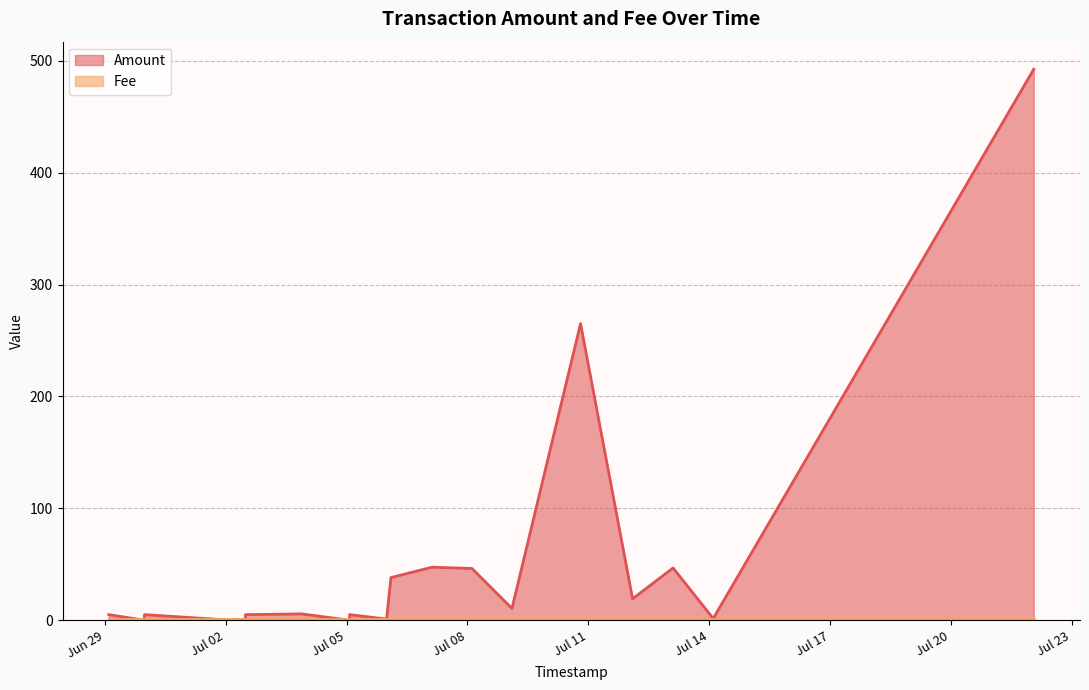

At 2016-07-05 23:49:45, list the series in order from largest to smallest.

Amount, Fee